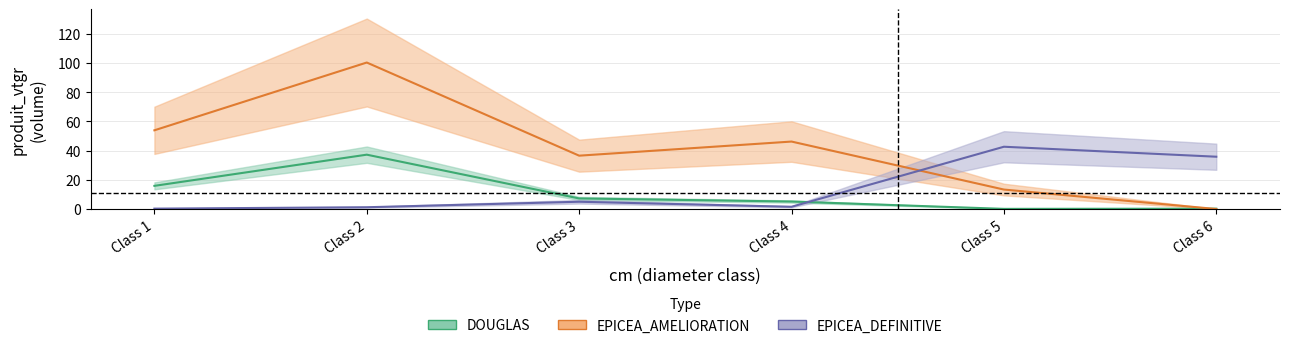

What is the difference between the second highest and second lowest values in the EPICEA_AMELIORATION series?

40.6